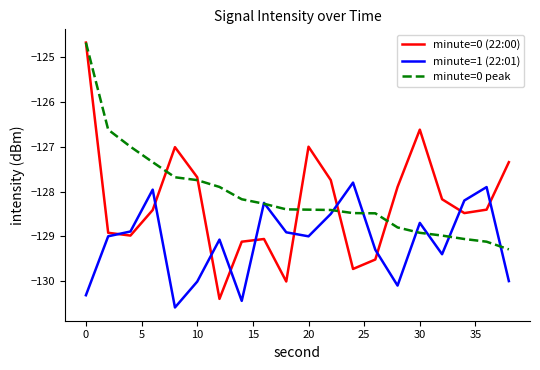

How many times do minute=1 (22:01) and minute=0 (22:00) cross each other?

10